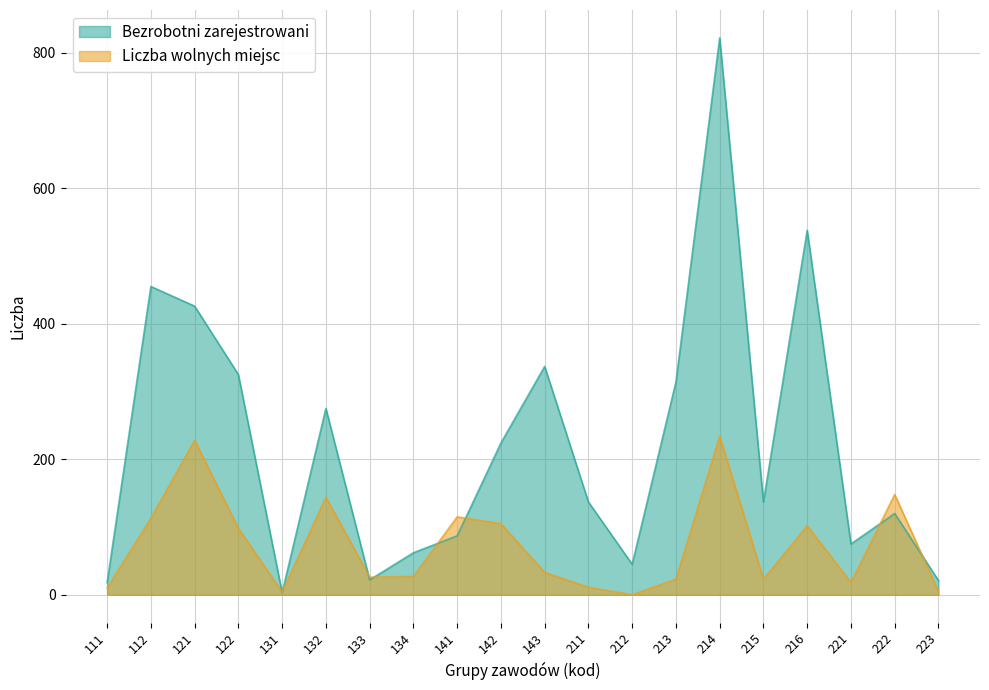

What are all the series names shown in the legend?

Bezrobotni zarejestrowani, Liczba wolnych miejsc